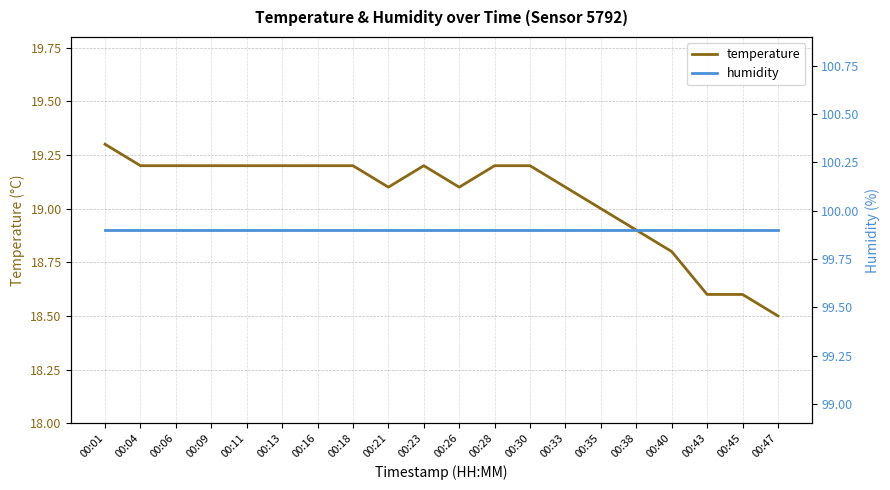

What is the greatest value displayed?

99.9